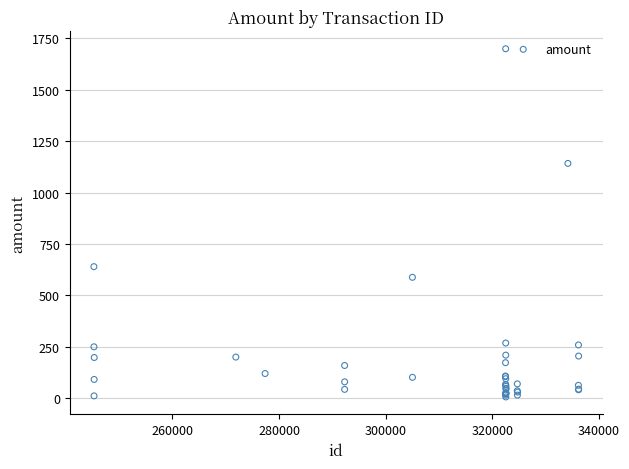

What Y value in the scatter plot is closest to 853?

640.0